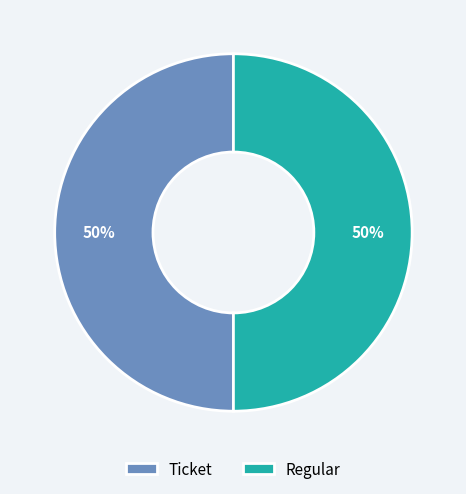

Approximately how many times larger is the value at Regular compared to Ticket?

1.0